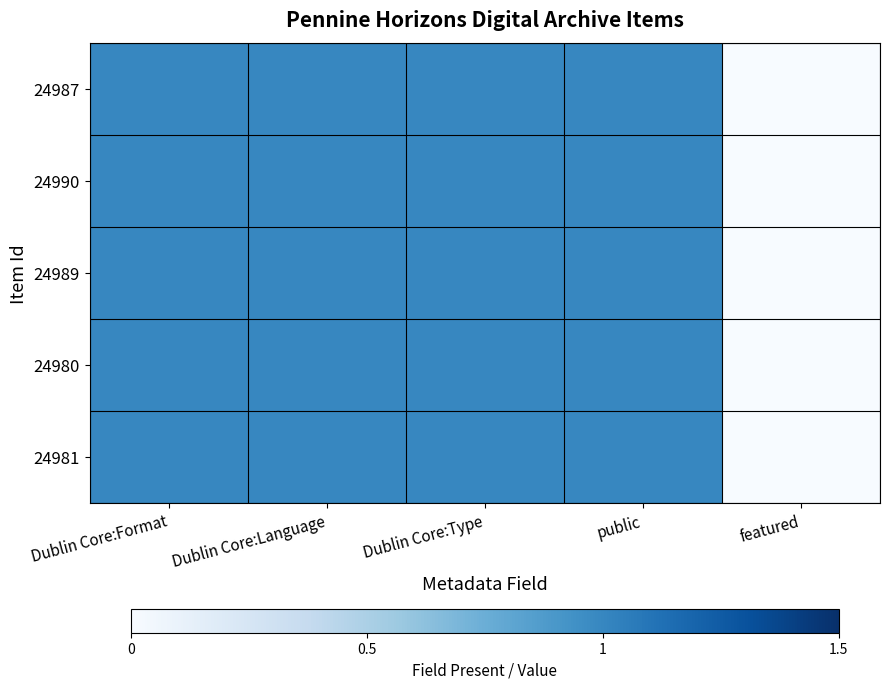

At how many categories does at least one series exceed 0?

4